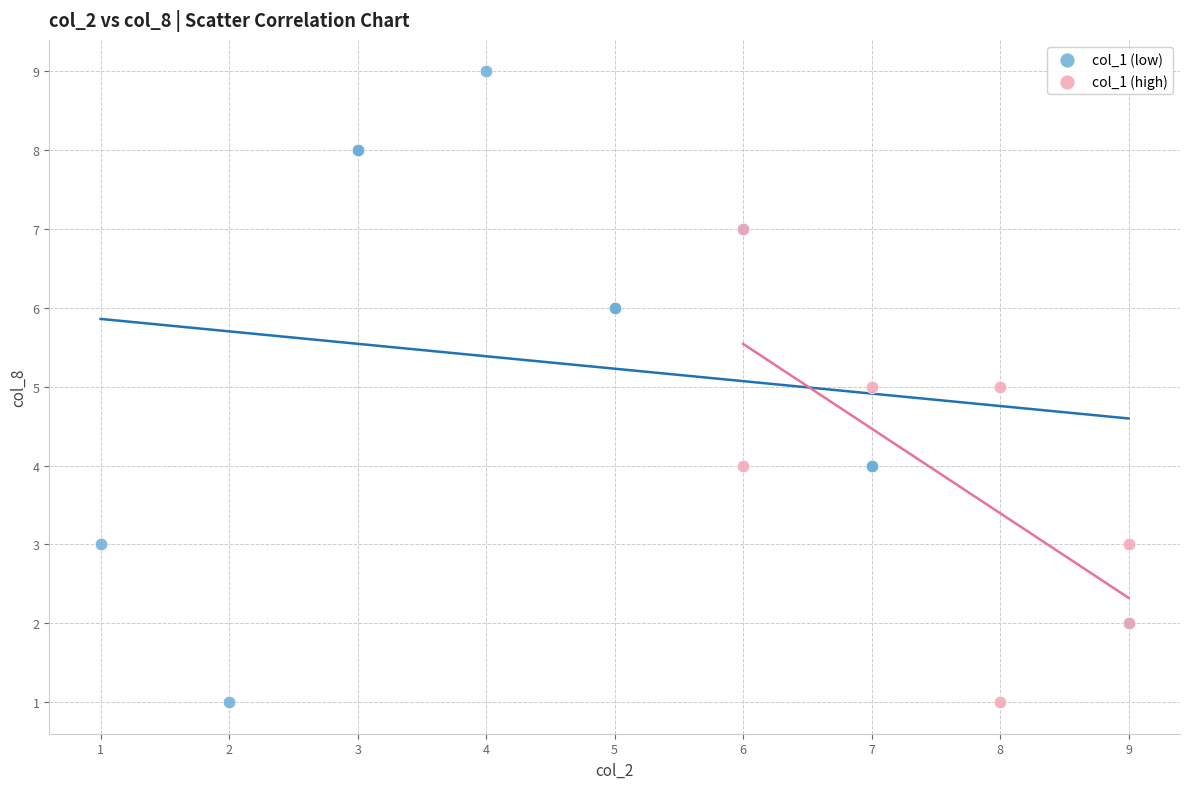

Which series reaches the maximum Y coordinate?

col_1 (low)